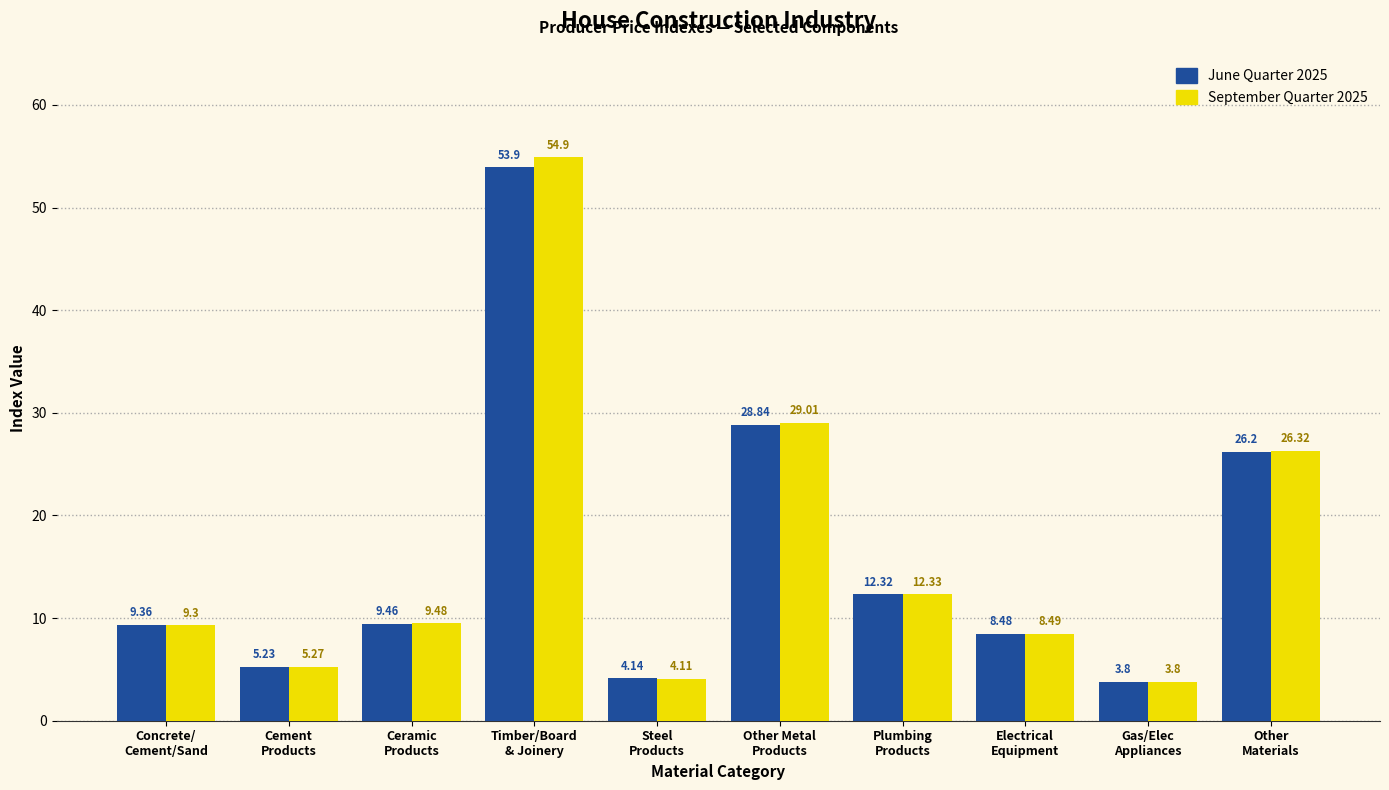

At how many categories does at least one series exceed 13?

3